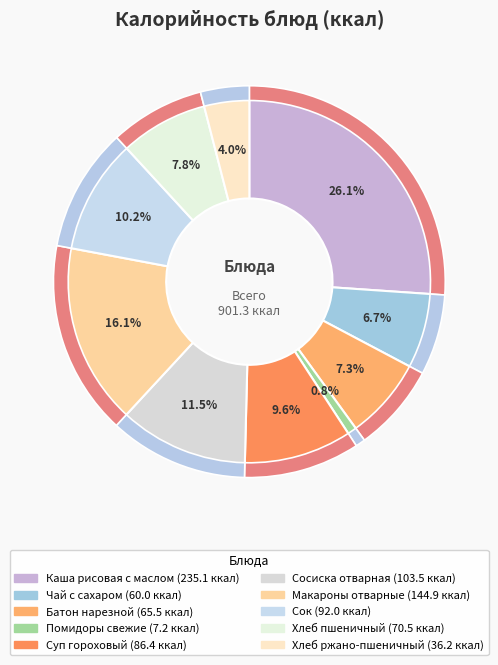

What is the total percentage of Макароны отварные and Батон нарезной?

23.3%